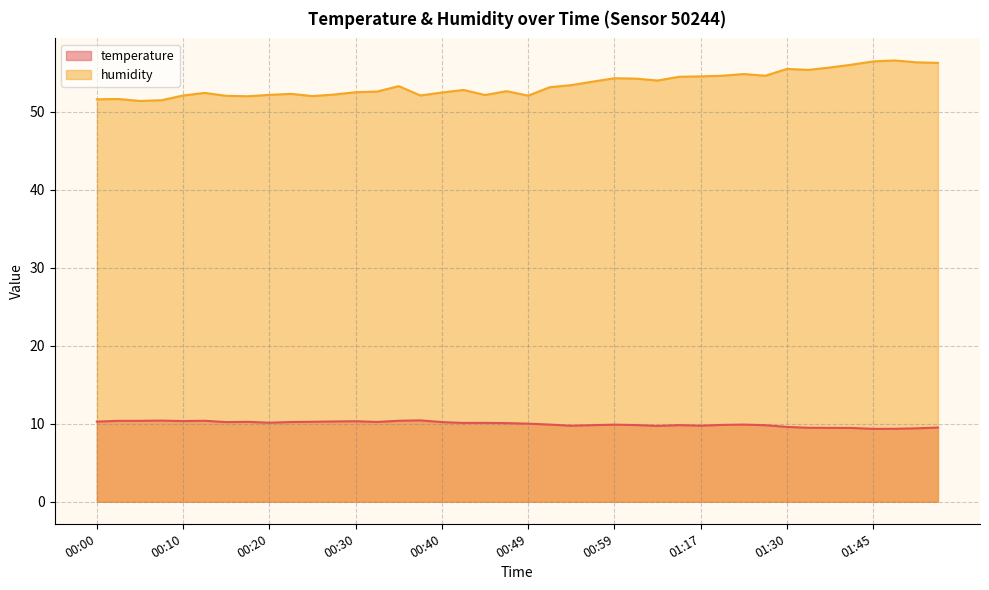

Reading left to right, list all the values displayed in this chart.

temperature: 10.3	10.4	10.4	10.4	10.3	10.4	10.2	10.2	10.1	10.2	10.2	10.3	10.3	10.2	10.4	10.4	10.2	10.1	10.1	10.1	10.0	9.9	9.7	9.8	9.9	9.8	9.7	9.8	9.8	9.8	9.9	9.8	9.6	9.5	9.5	9.5	9.3	9.3	9.4	9.5
humidity: 51.6	51.6	51.4	51.5	52.1	52.4	52.0	52.0	52.2	52.3	52.0	52.2	52.5	52.6	53.3	52.1	52.5	52.8	52.1	52.6	52.1	53.1	53.4	53.9	54.3	54.2	54.0	54.5	54.5	54.6	54.8	54.6	55.5	55.4	55.7	56.0	56.5	56.6	56.3	56.3